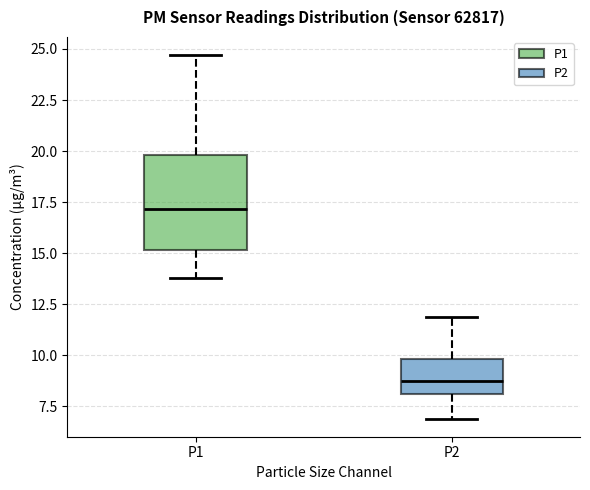

Which box is the tallest, from its lower edge to its upper edge?

P1